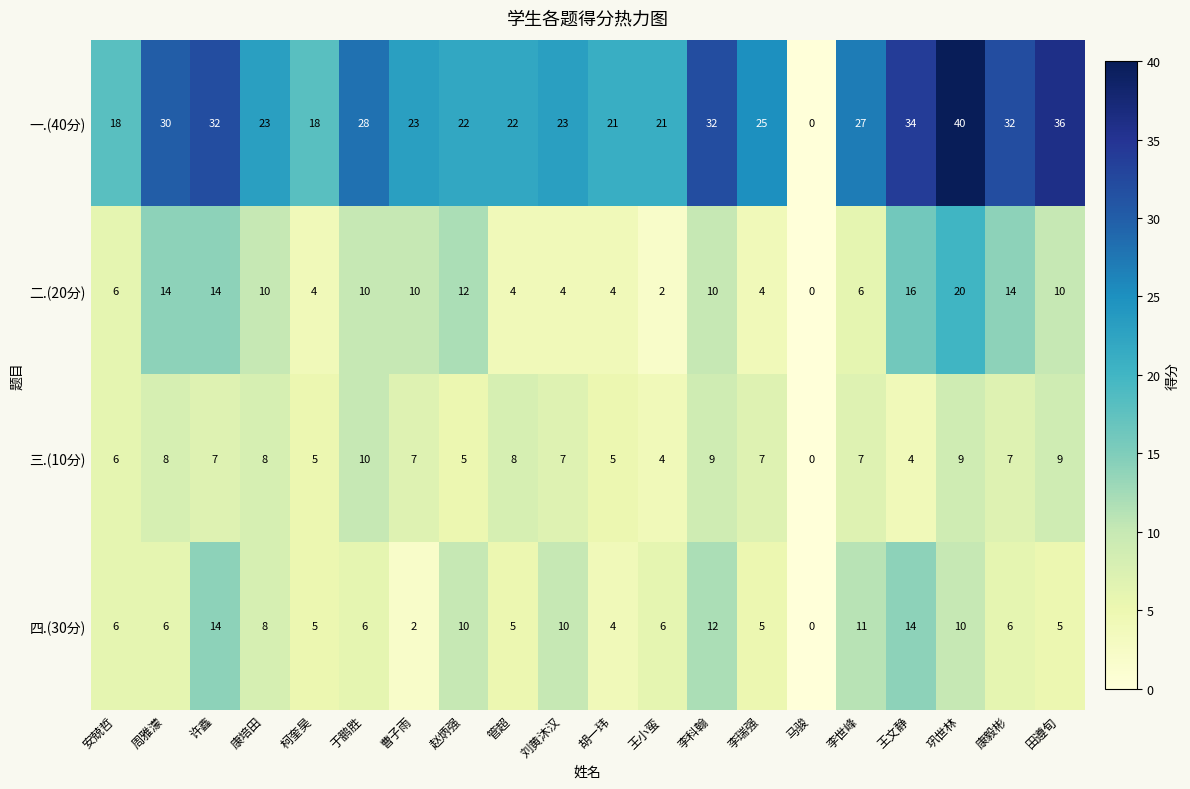

How many categories are shown in the chart?

20